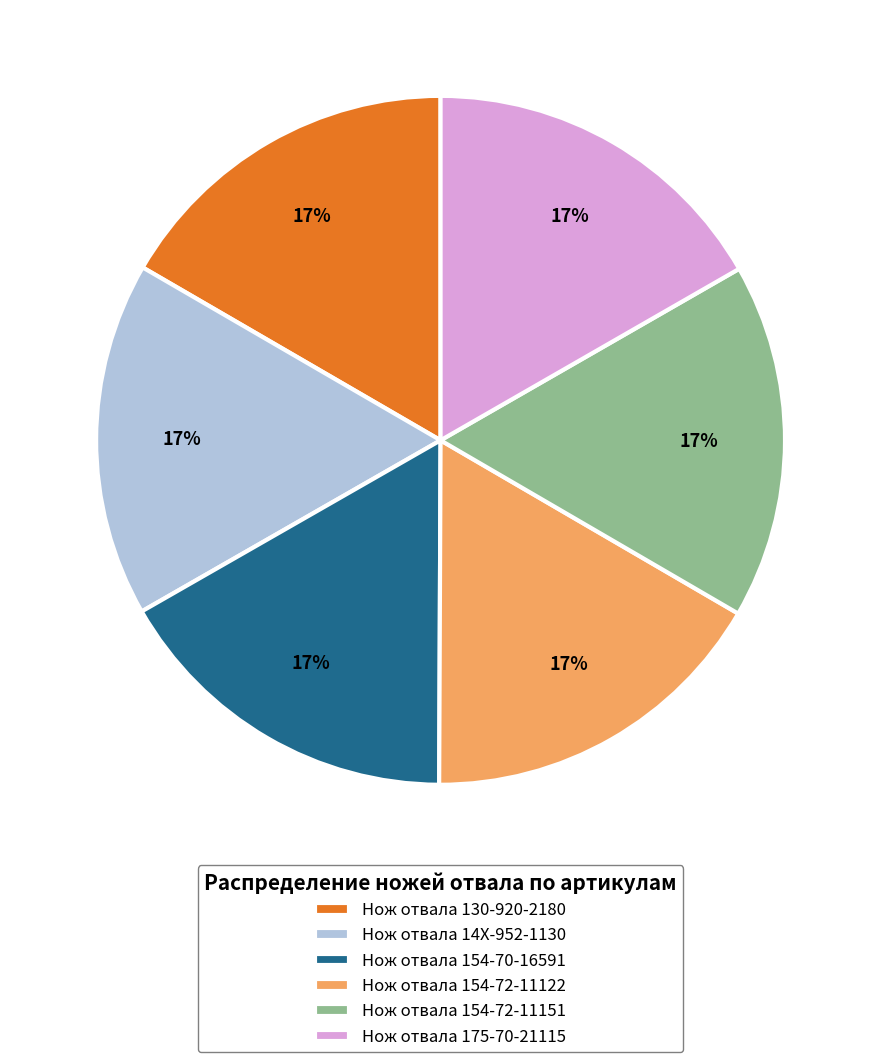

Do Нож отвала 154-72-11122 and Нож отвала 14X-952-1130 together represent more than half of the pie?

No